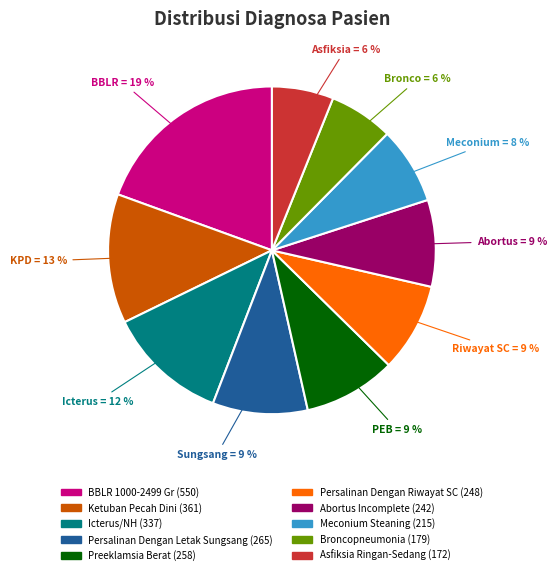

What is the largest slice in the pie chart?

BBLR 1000-2499 Gr